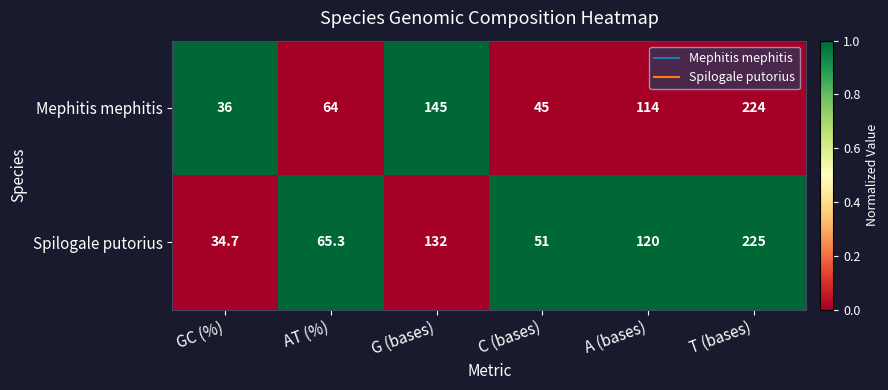

What is the difference between the maximum and second lowest values in the Spilogale putorius series?

174.0